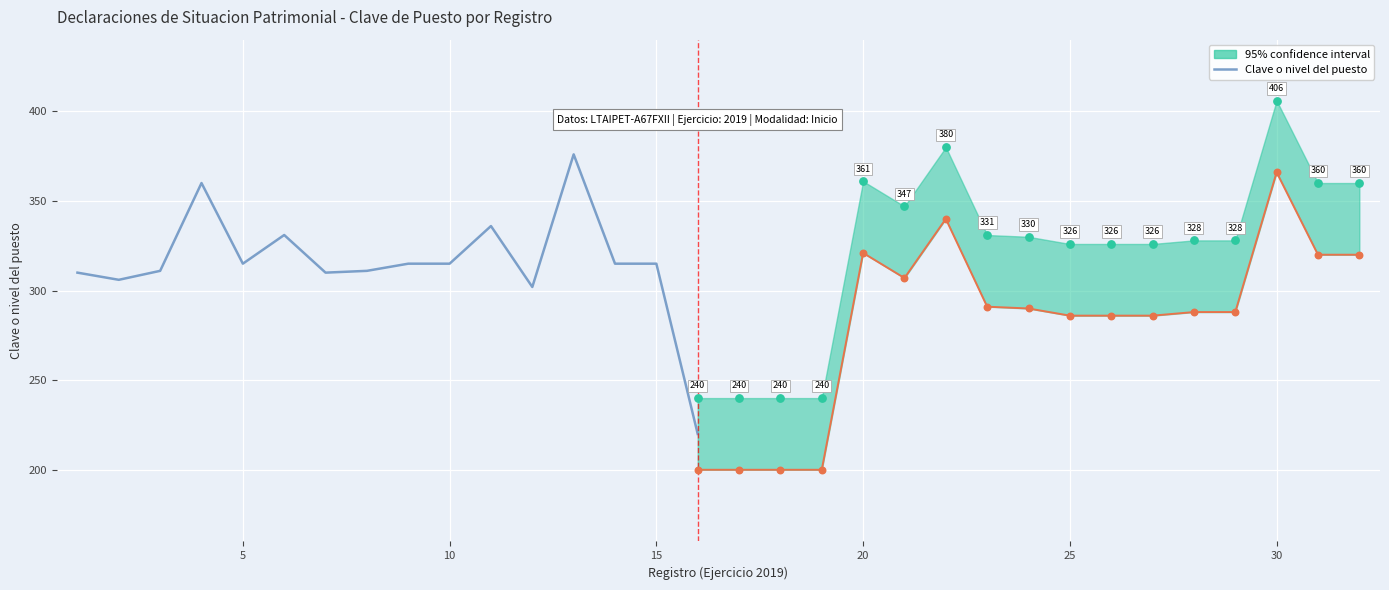

Between 5 and 14, which is larger?

14